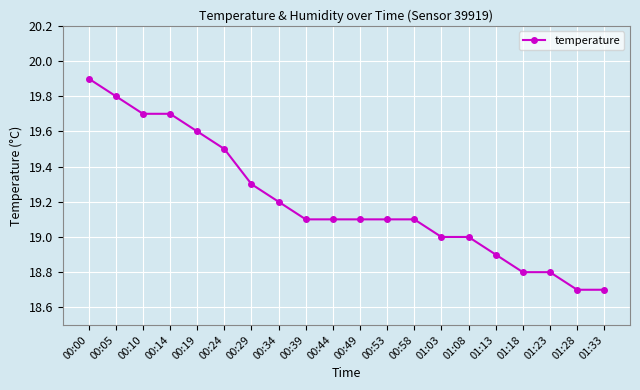

What is the label of the 3rd point from the left?

00:10